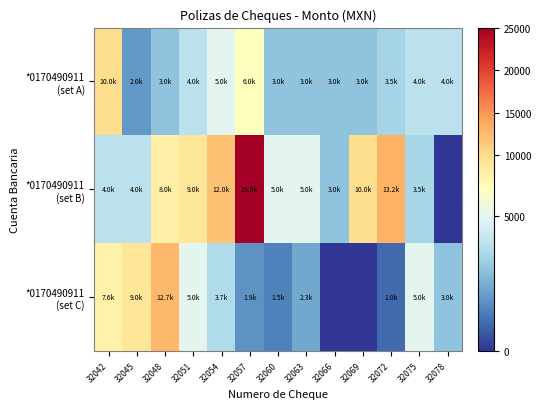

How many series are shown in this chart?

3